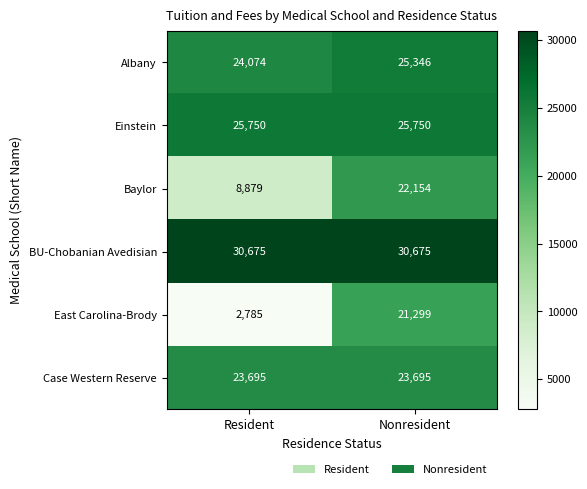

What is the average value of the Albany series?

24710